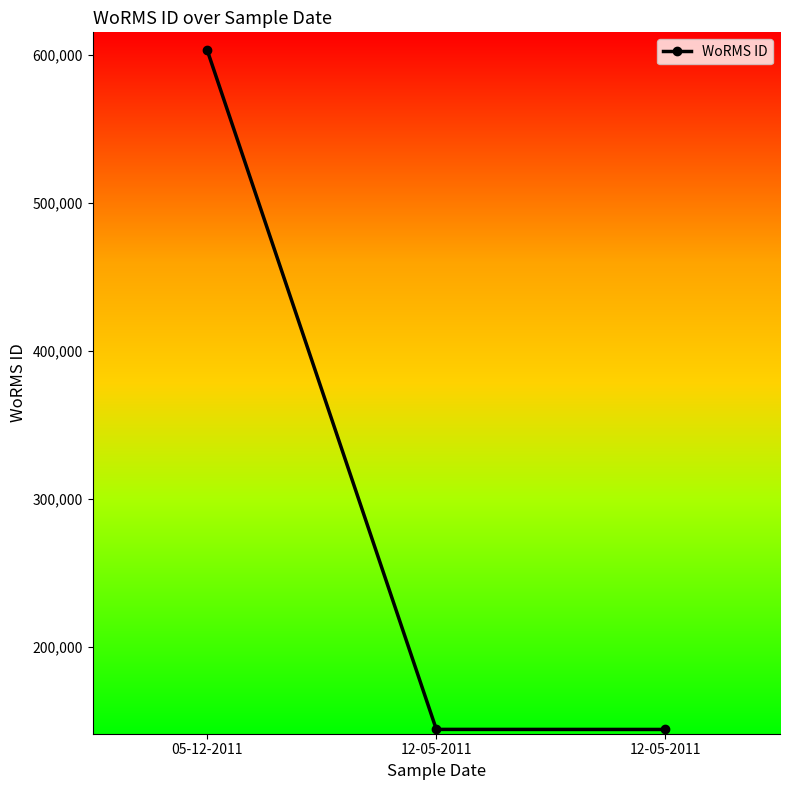

How many data points are less than 144227?

1